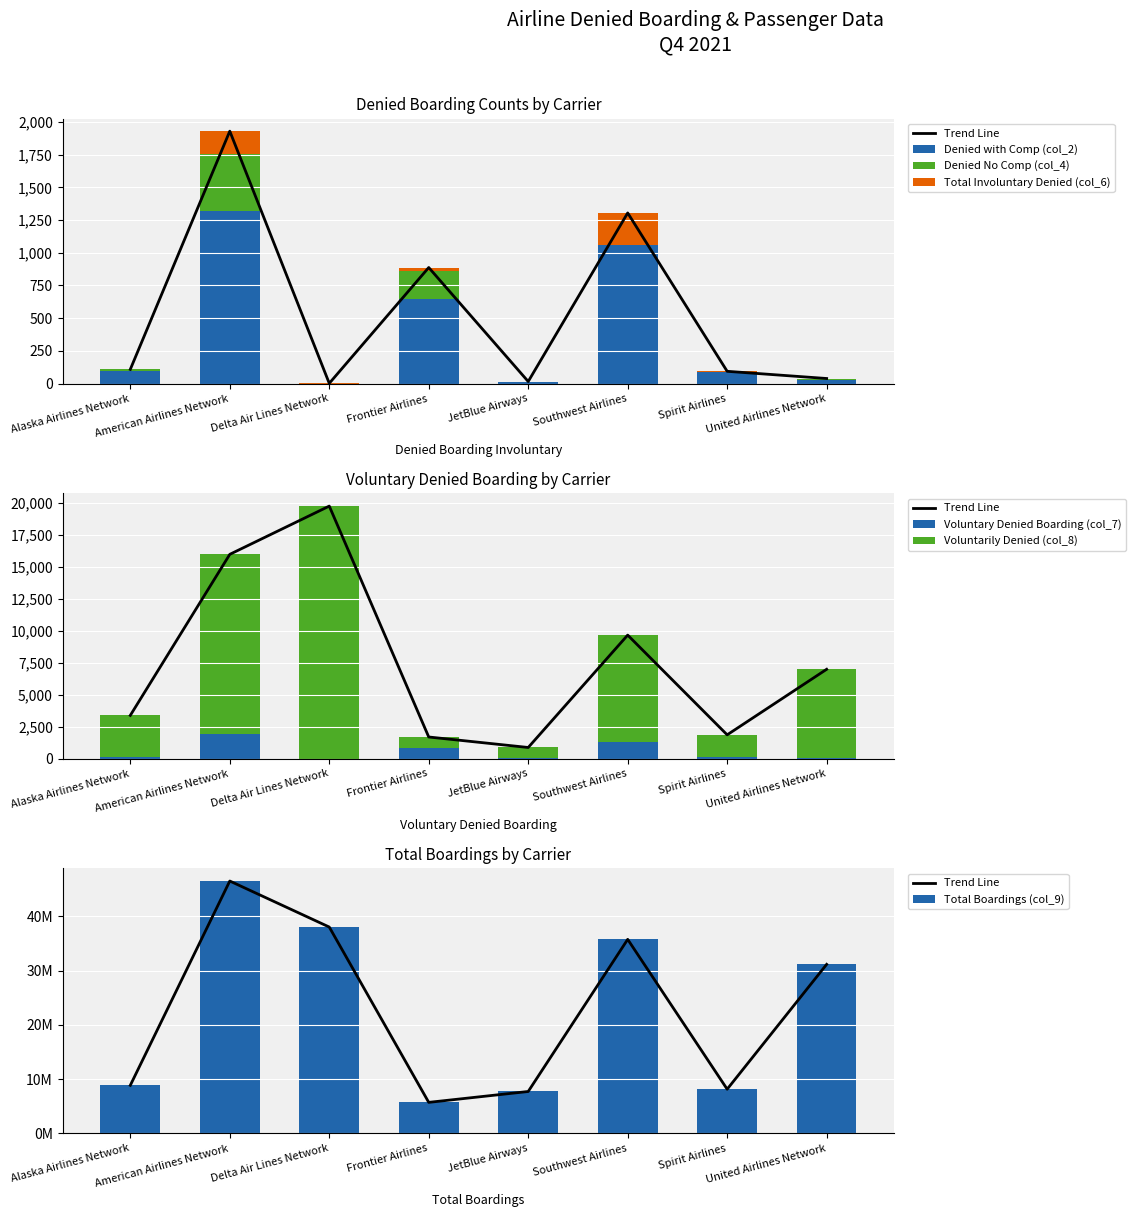

Which category has the lowest value across all series?

Delta Air Lines Network